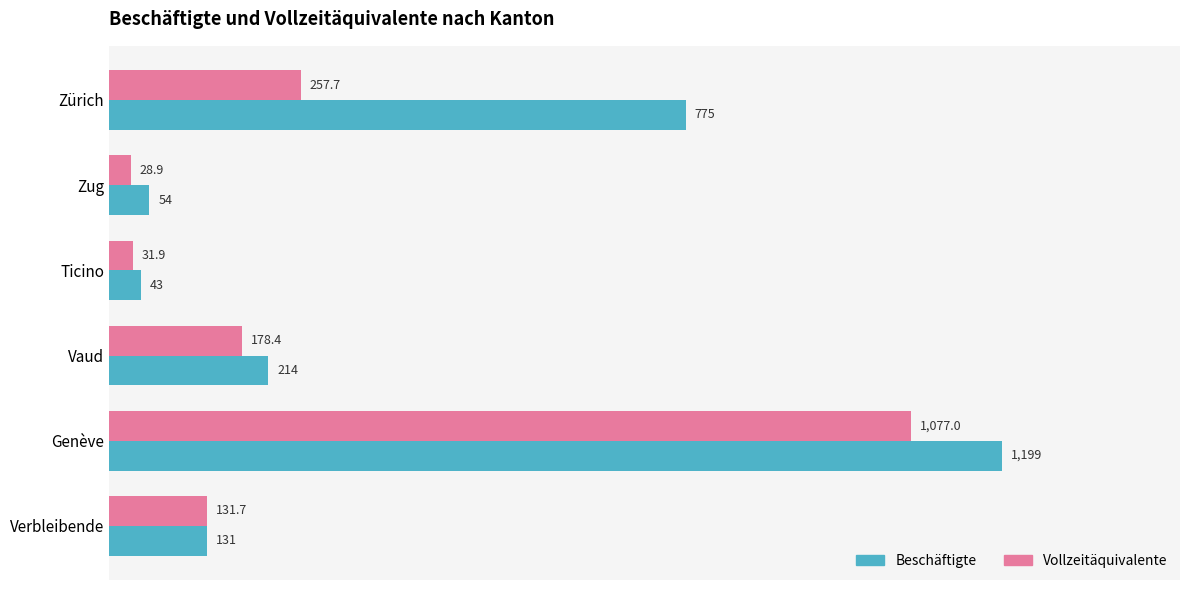

At how many categories does at least one series exceed 83?

4